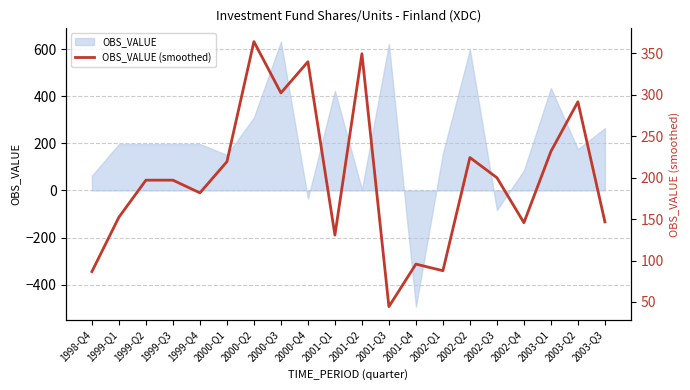

What is the ratio of the value at 2002-Q4 to the value at 1999-Q1?

1.0